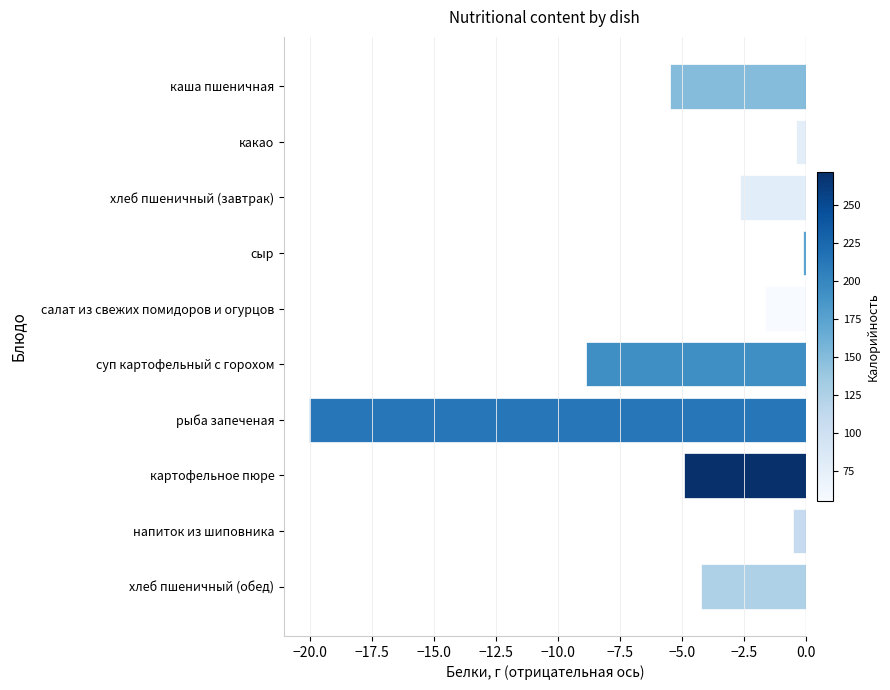

Reading top to bottom, transcribe all the data shown in this chart.

-5.5	-0.4	-2.6	-0.1	-1.6	-8.9	-20.1	-4.9	-0.5	-4.2